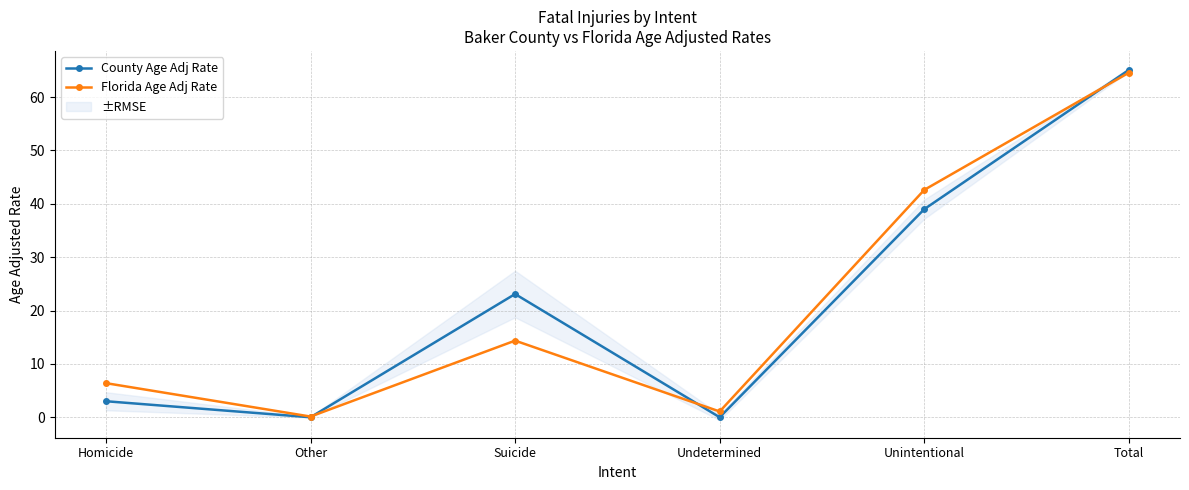

Which series has the largest total across all categories?

County Age Adj Rate